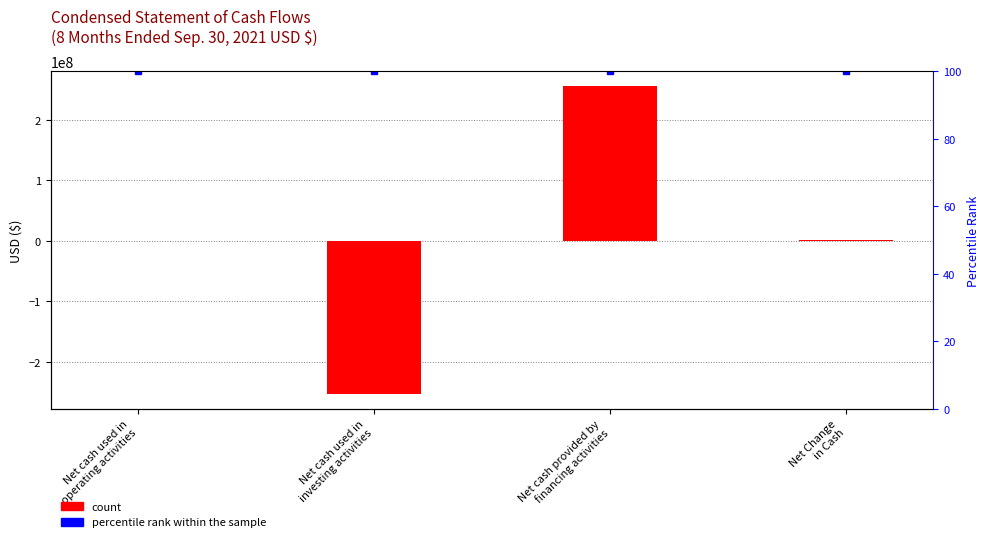

At which label does percentile rank within the sample reach its minimum?

Net cash used in
operating activities